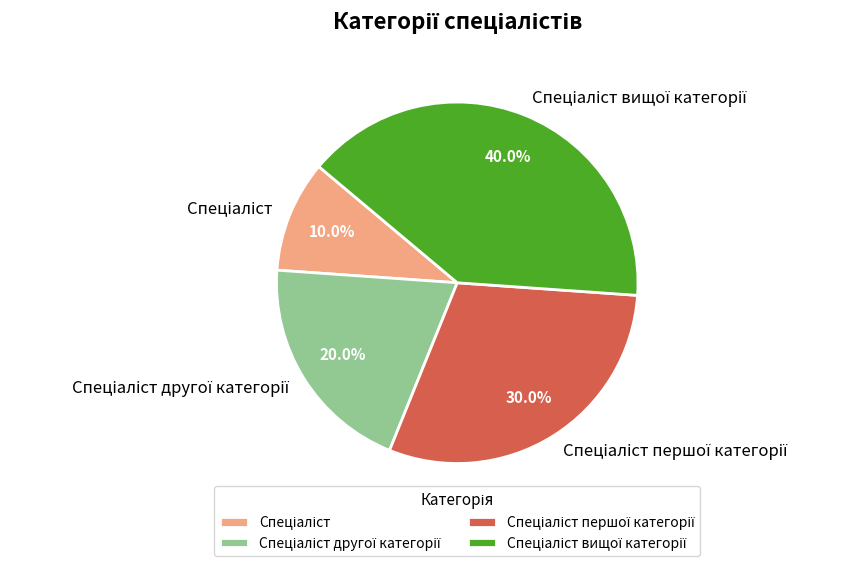

Is there a majority slice in this chart?

No